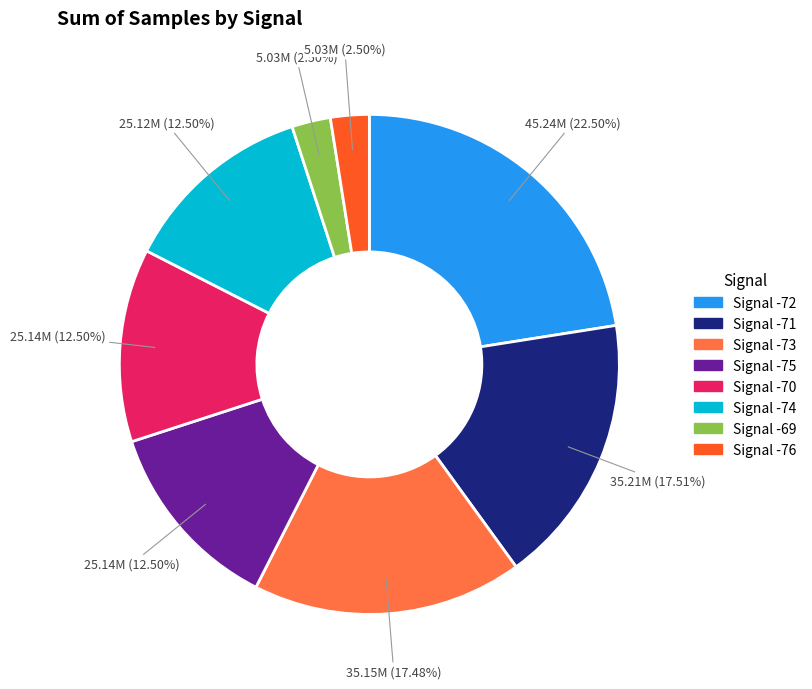

To the nearest percent, what is the average slice percentage?

12%